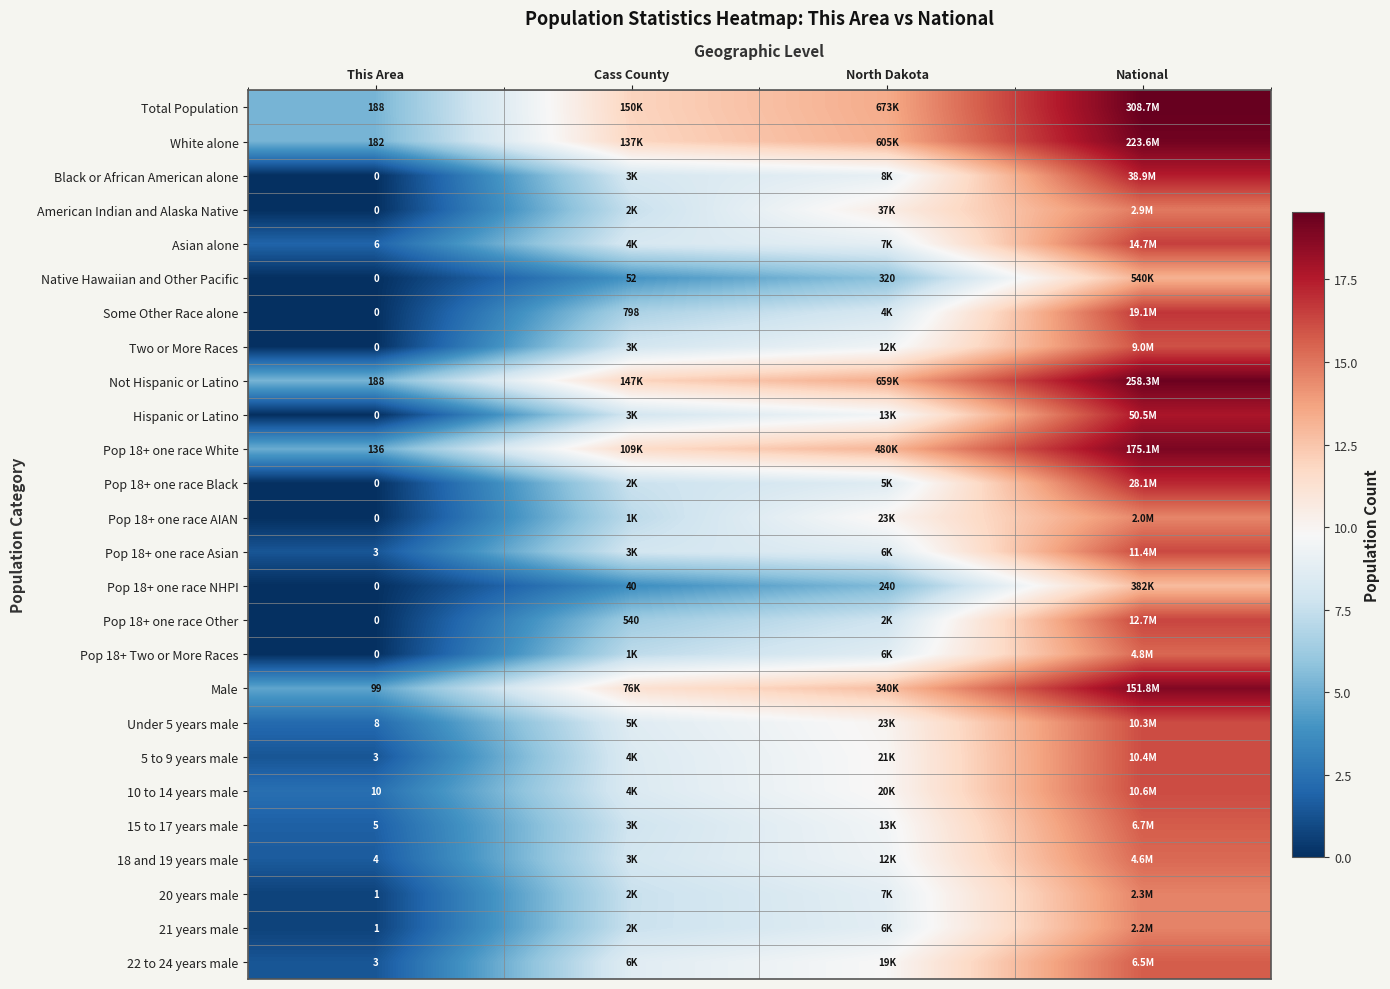

At which label does Under 5 years male reach its minimum?

This Area